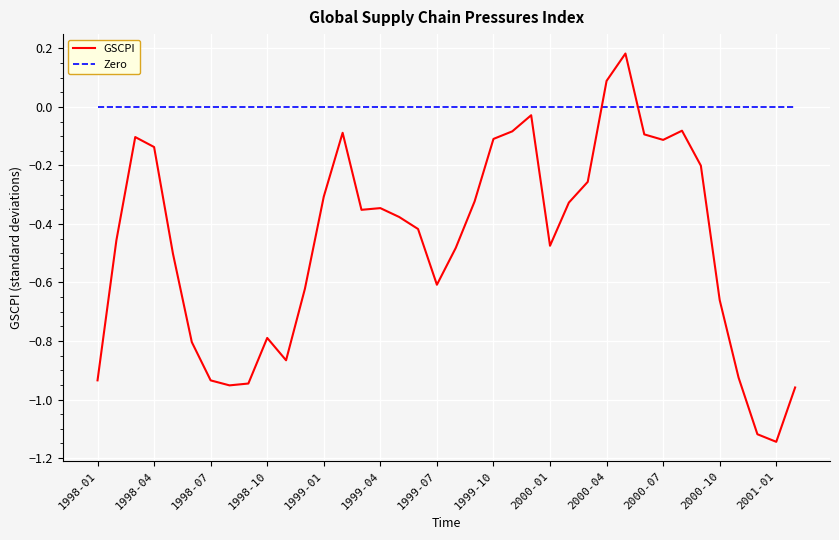

Which series has the largest total across all categories?

Zero